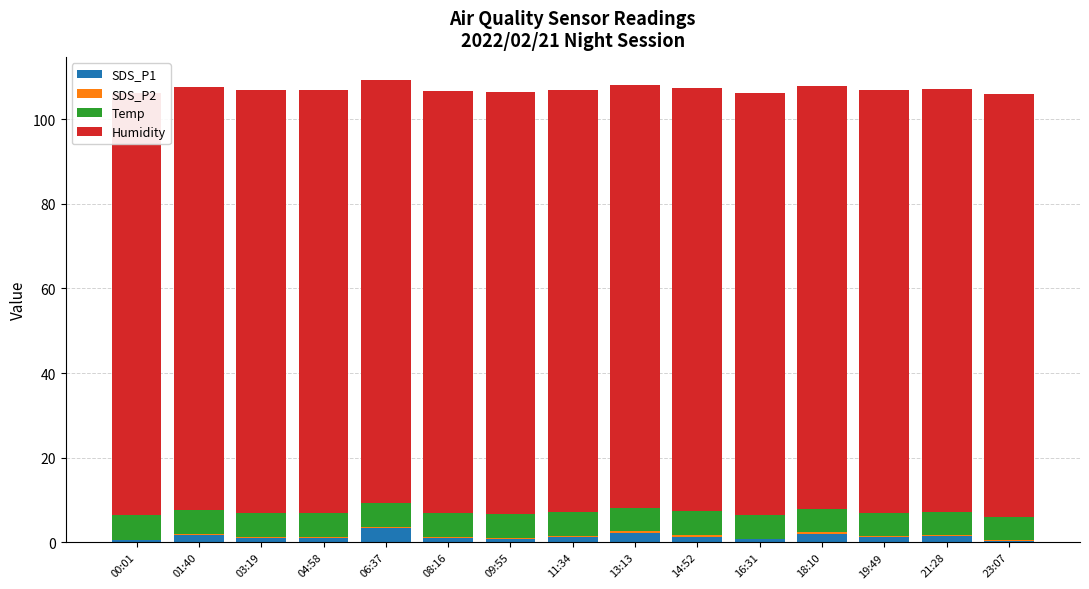

At which label does SDS_P1 first exceed 1?

01:40